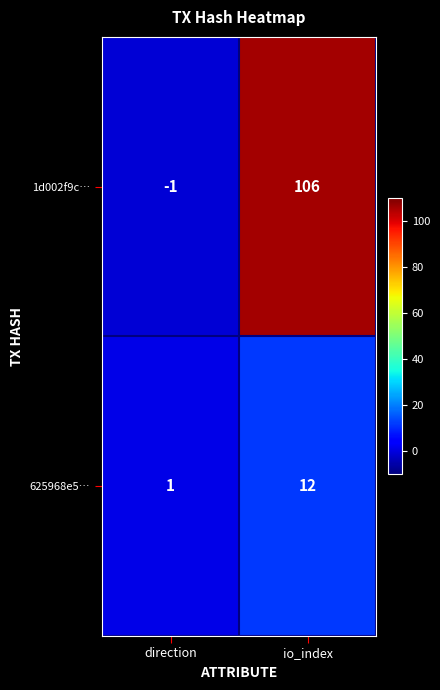

Which series has the largest total across all categories?

1d002f9c…